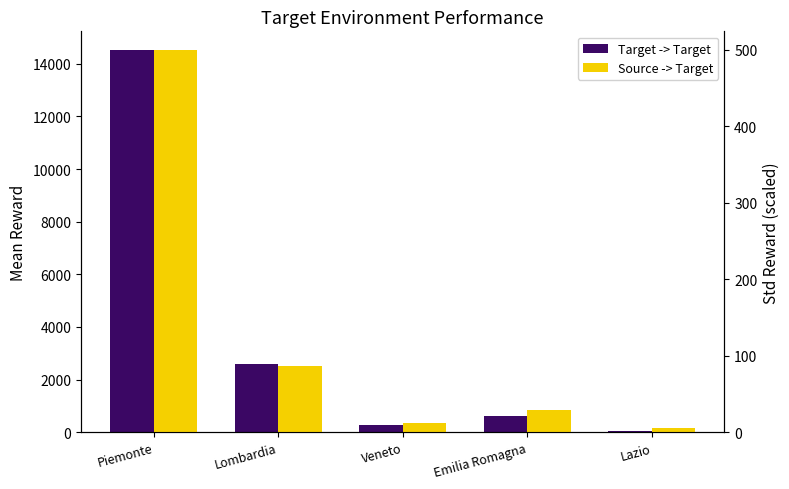

What is the difference between the second highest and second lowest values in the Target -> Target series?

2312